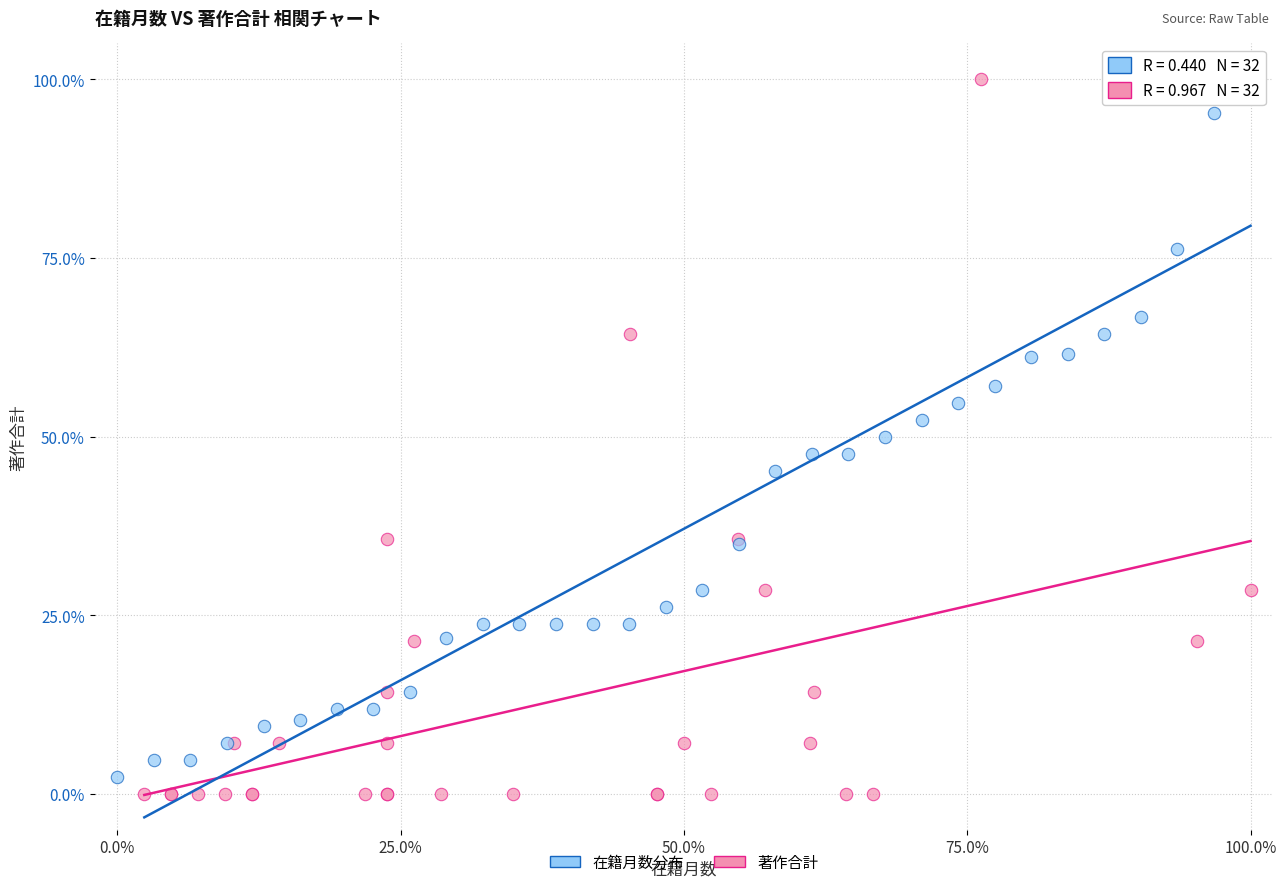

Which series contains the lowest Y value?

著作合計